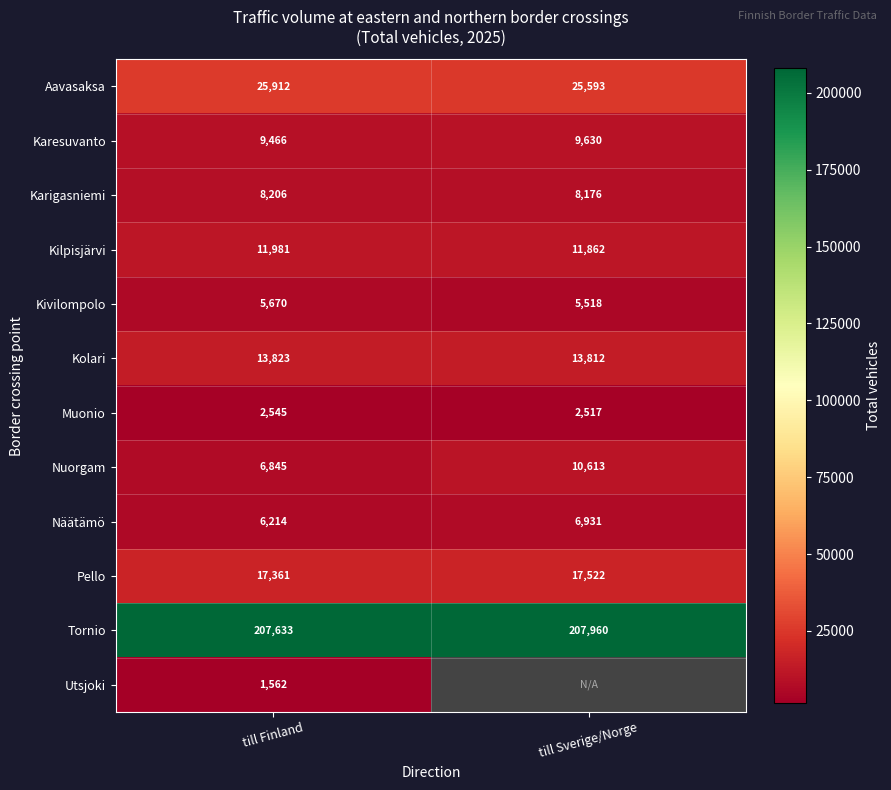

What is the difference between the maximum and minimum values in the Karigasniemi series?

30